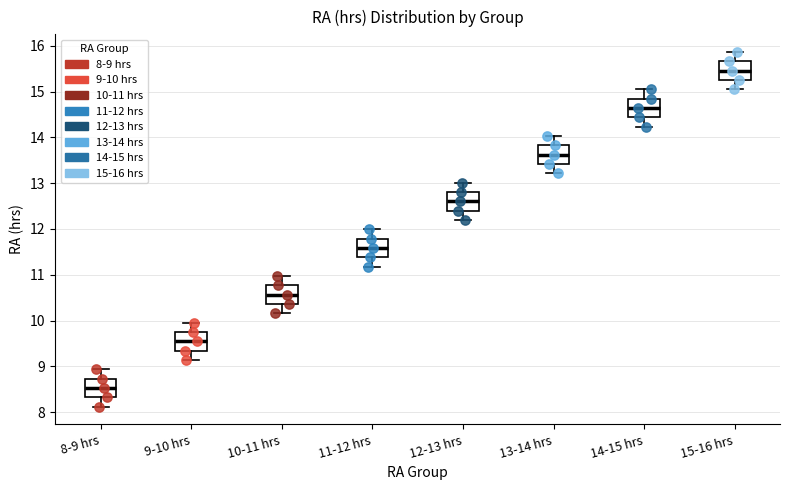

Reading left to right, read every box against the y-axis: the position of its median line, the range the box covers, and the ends of its whiskers. The values are not printed on the chart, so give them approximately, as read against the axis.

8-9 hrs: median 8.5, box 8.3 to 8.7, whiskers 8.1 to 8.9
9-10 hrs: median 9.5, box 9.3 to 9.8, whiskers 9.1 to 10.0
10-11 hrs: median 10.6, box 10.4 to 10.8, whiskers 10.2 to 11.0
11-12 hrs: median 11.6, box 11.4 to 11.8, whiskers 11.2 to 12.0
12-13 hrs: median 12.6, box 12.4 to 12.8, whiskers 12.2 to 13.0
13-14 hrs: median 13.6, box 13.4 to 13.8, whiskers 13.2 to 14.0
14-15 hrs: median 14.6, box 14.4 to 14.8, whiskers 14.2 to 15.0
15-16 hrs: median 15.5, box 15.3 to 15.7, whiskers 15.0 to 15.9